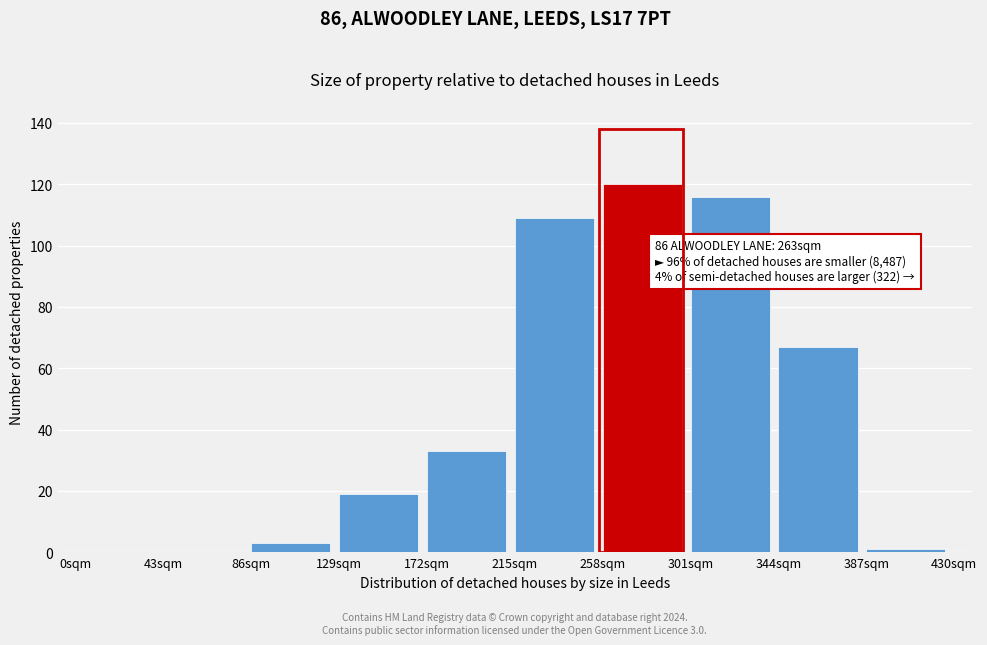

Reading left to right, list all the values displayed in this chart.

0sqm=0	43sqm=0	86sqm=3	129sqm=19	172sqm=33	215sqm=109	258sqm=120	301sqm=116	344sqm=67	387sqm=1